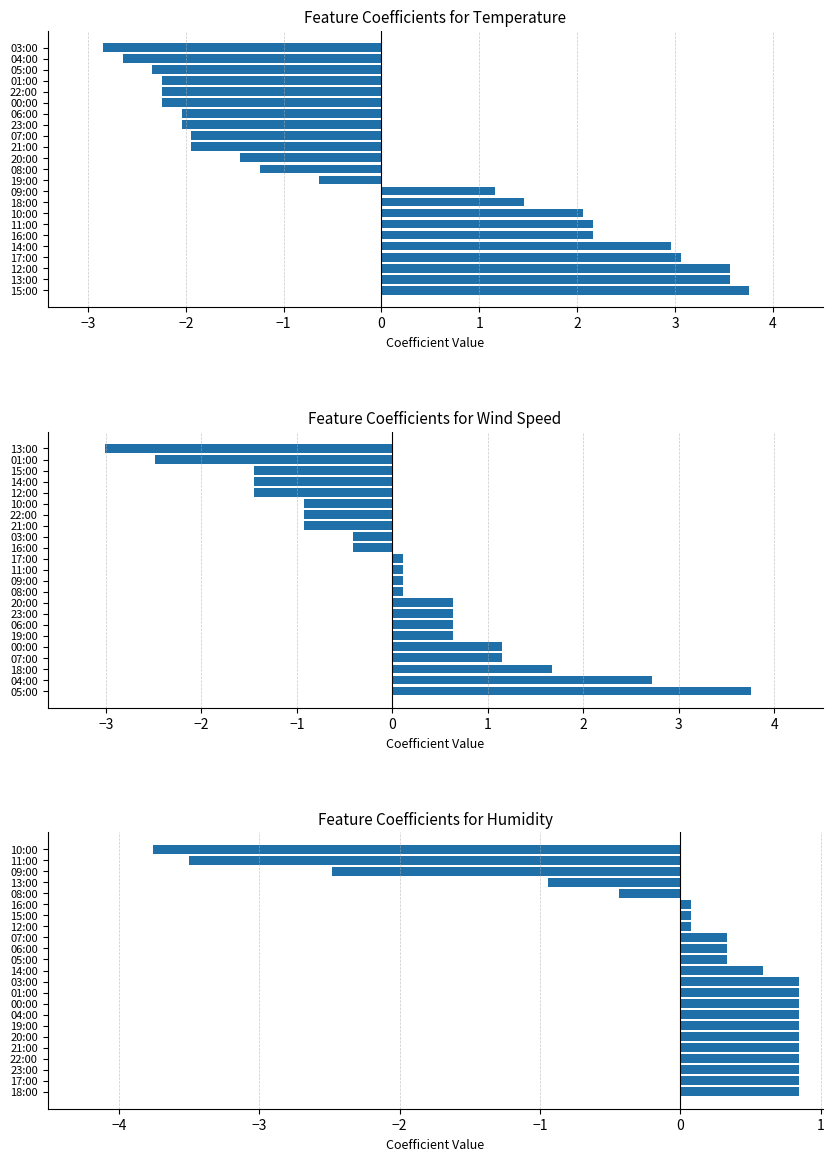

How many bars are there in total?

69